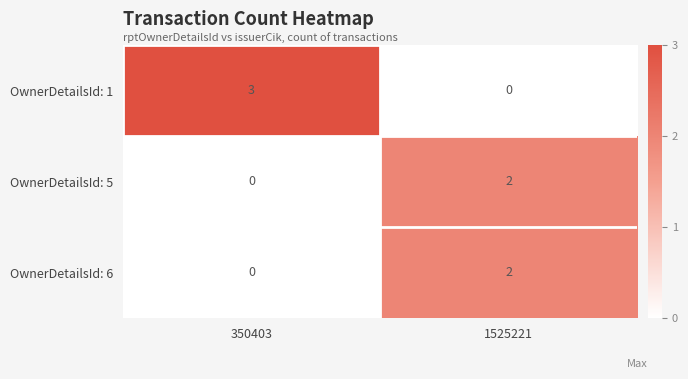

What is the difference between the OwnerDetailsId: 1 values at 350403 and 1525221?

3